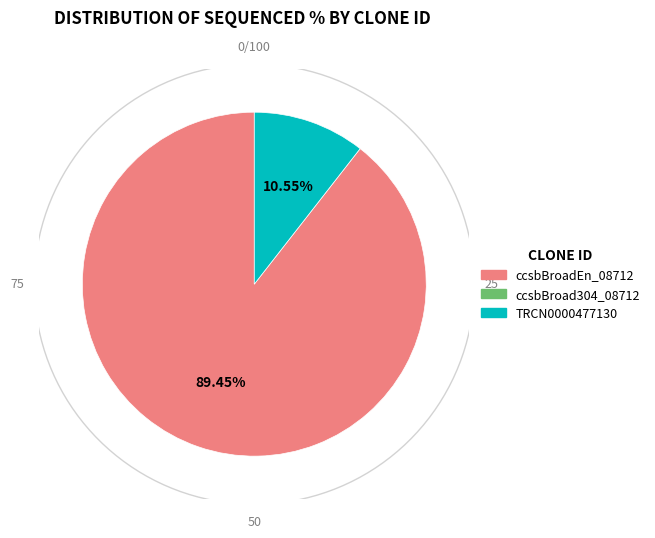

What is the ratio of the value at ccsbBroadEn_08712 to the value at TRCN0000477130?

8.5